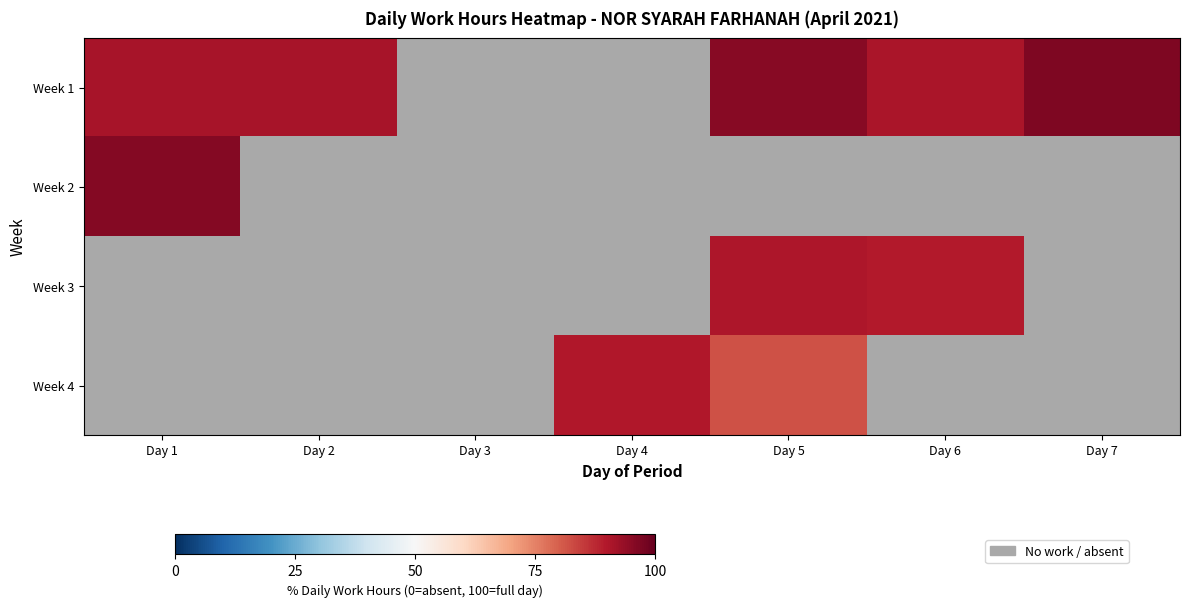

What is the total value across all series at Day 6?

180.6